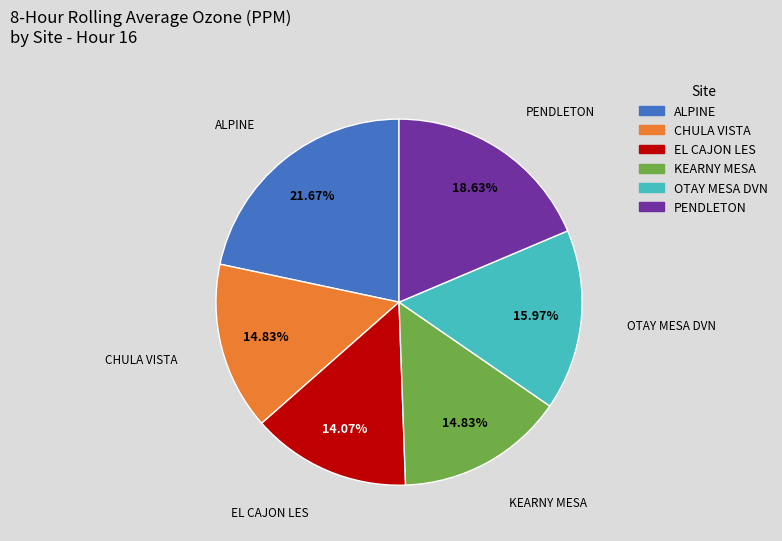

Which category has the smallest portion of the pie?

EL CAJON LES